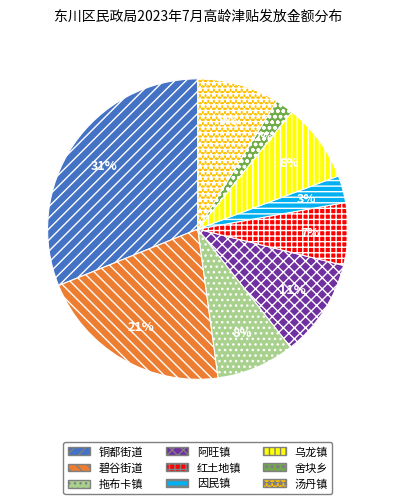

Which has a higher value, 红土地镇 or 碧谷街道?

碧谷街道